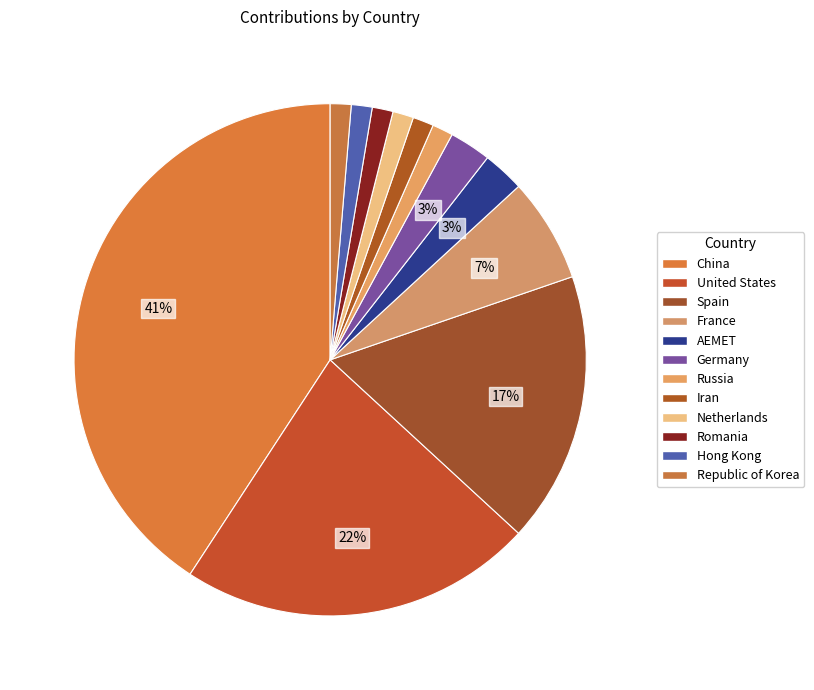

Combined, do Republic of Korea and Netherlands account for over 50%?

No